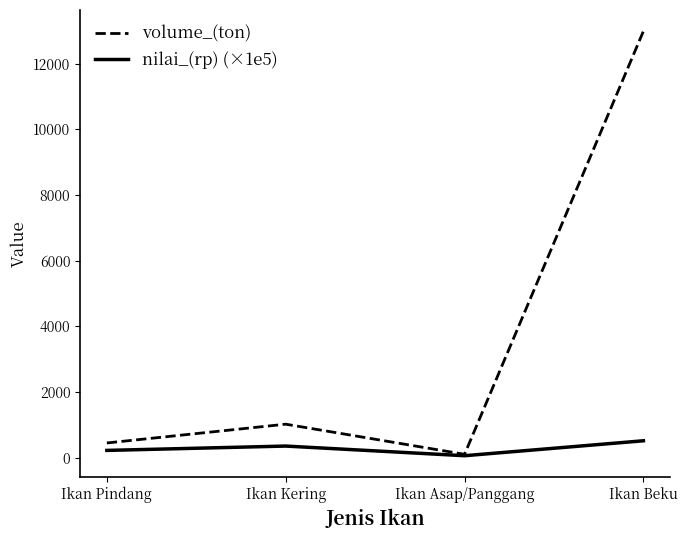

Is it true that nilai_(rp) (×1e5) equals 519.4 at Ikan Beku?

True